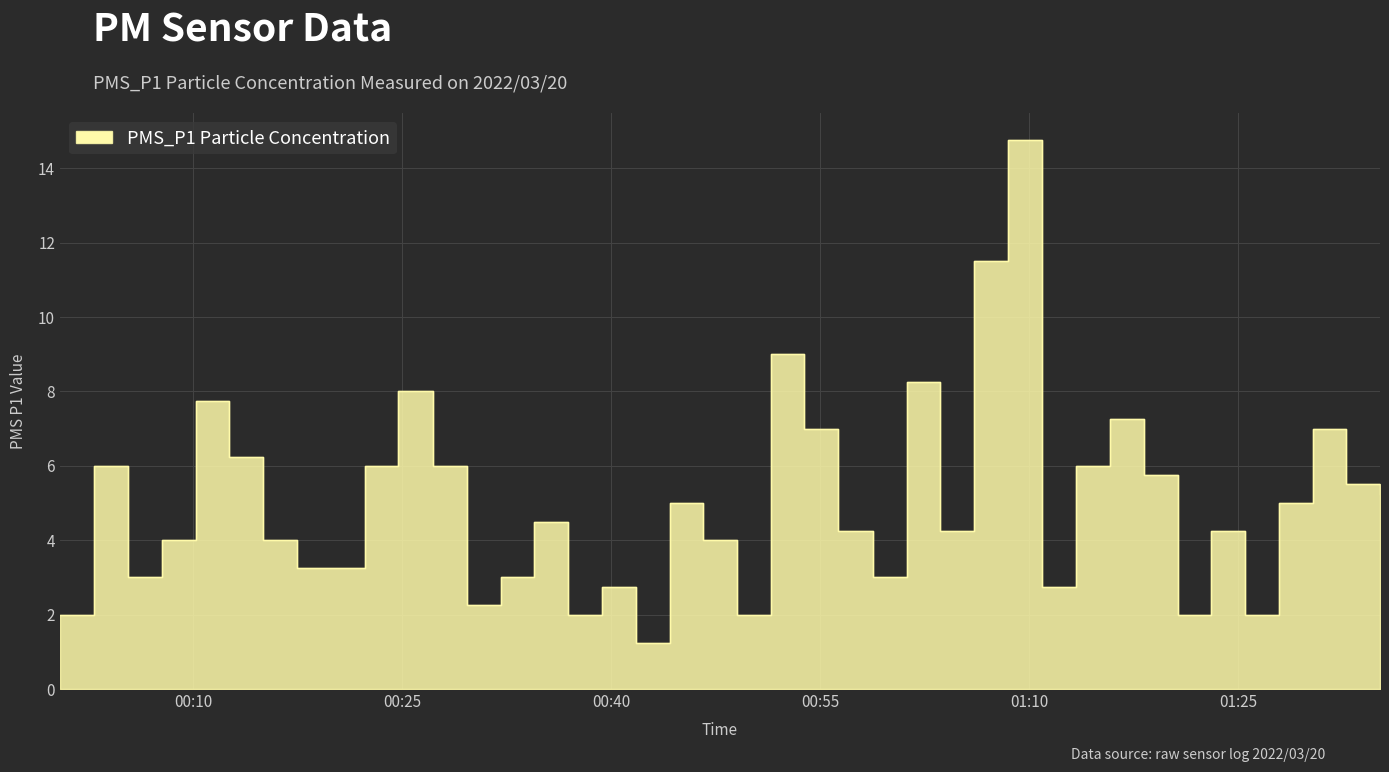

What is the label of the 13th point from the left?

2022/03/20 00:29:38